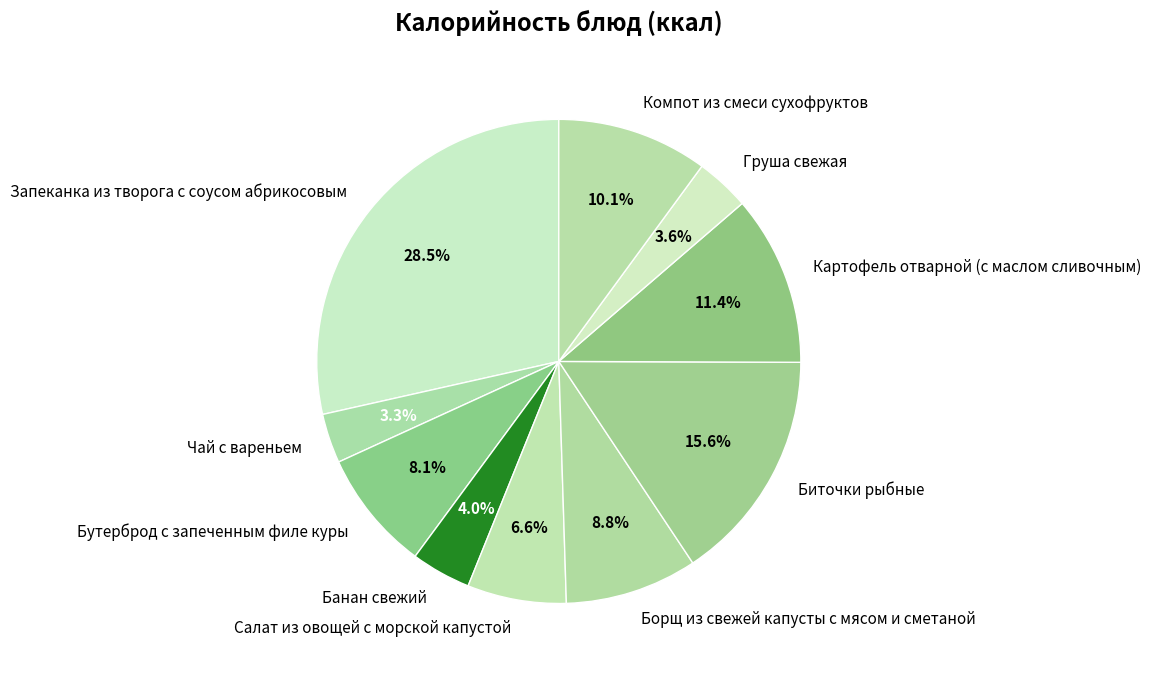

Combined, what portion of the pie is Запеканка из творога с соусом абрикосовым and Чай с вареньем?

31.8%